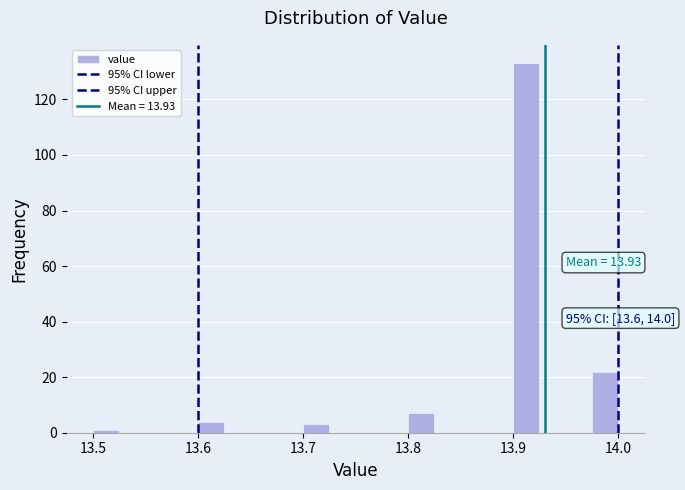

Around what value on the x-axis is the tallest bar? Give the approximate position of its centre, as read against the axis.

13.91